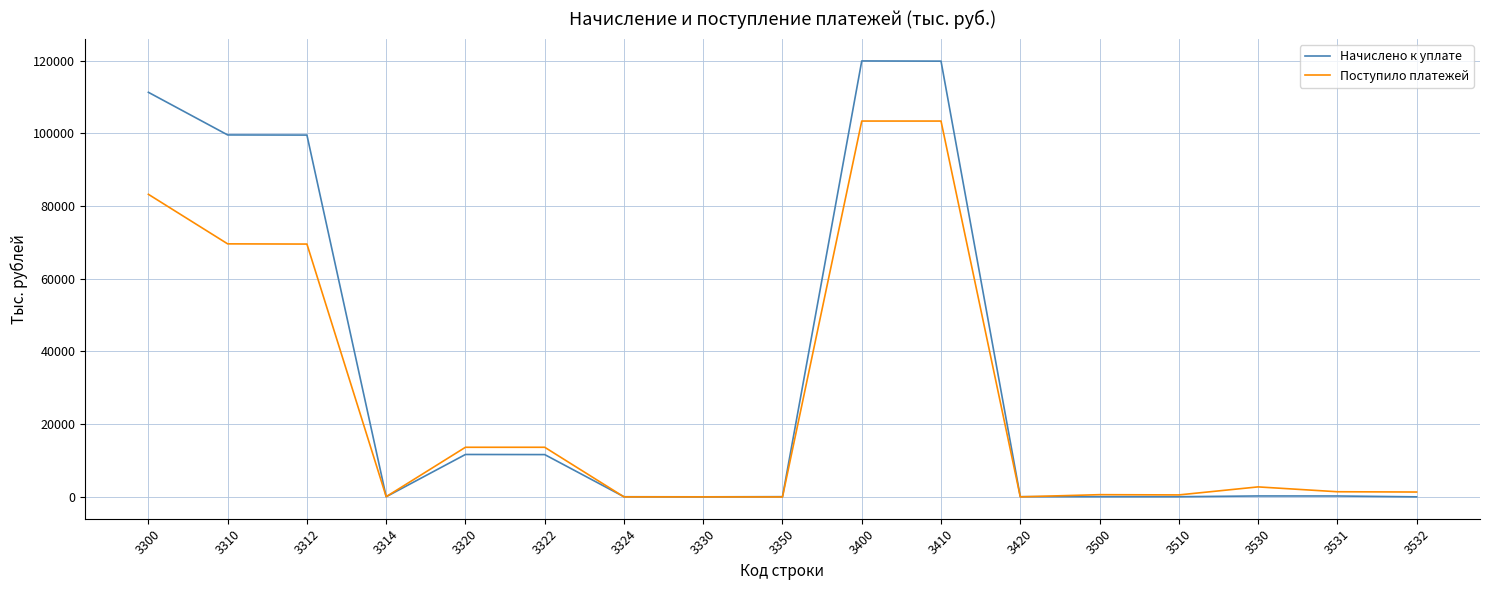

True or false: Поступило платежей has a value of 21073 at 3310.

False